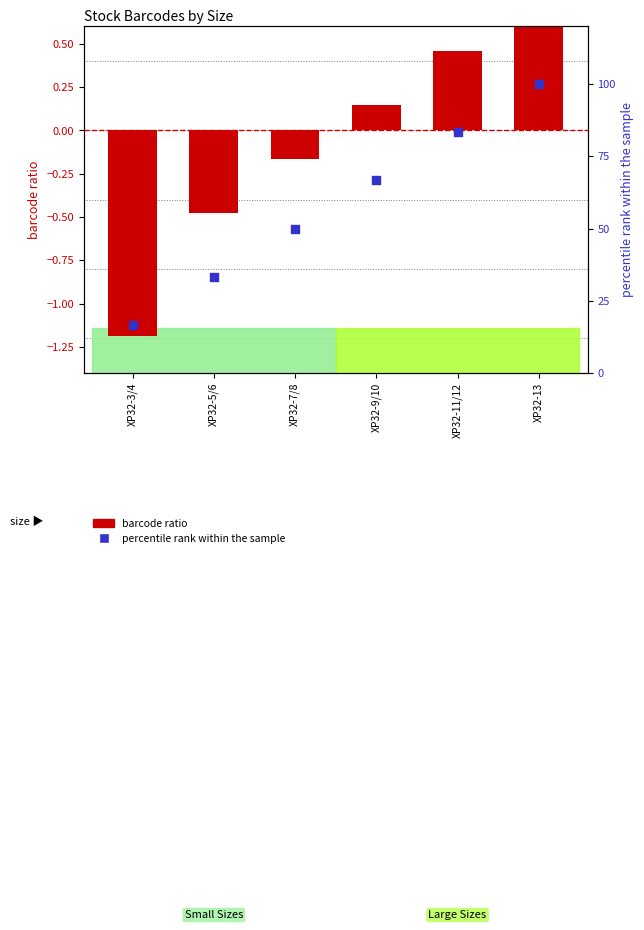

Which series has the widest spread of Y values?

percentile rank within the sample